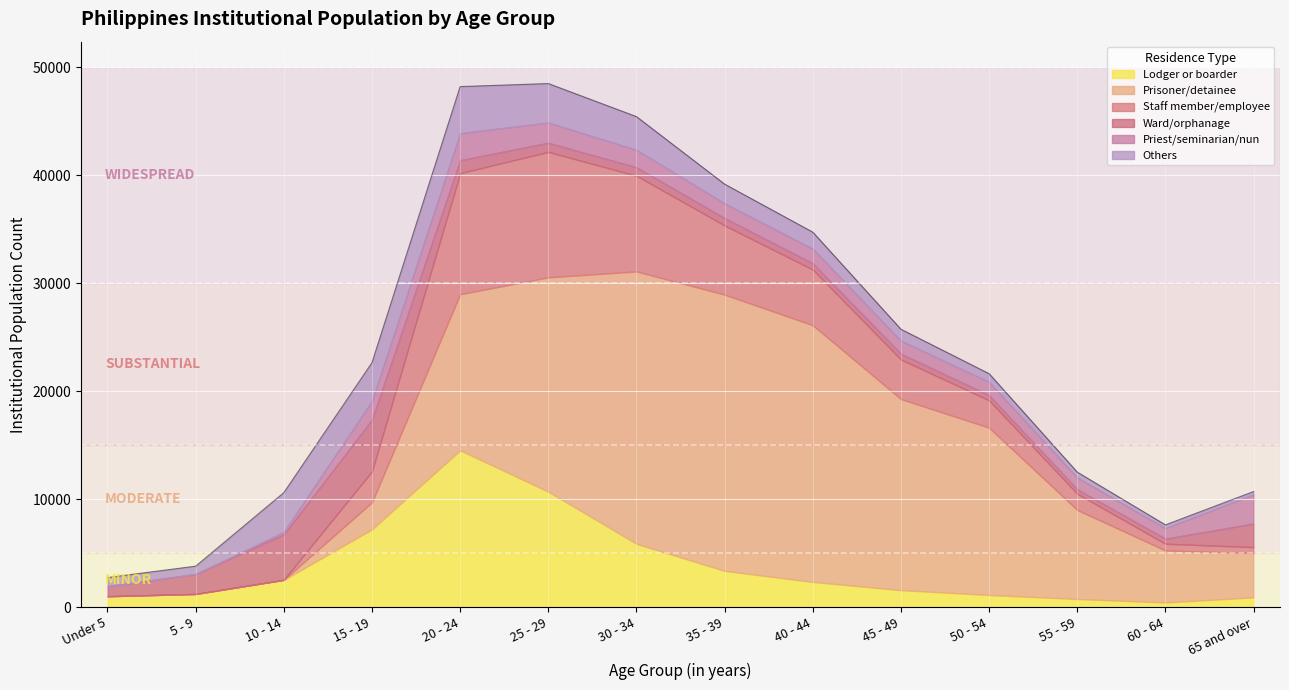

Which series has the largest range (max minus min)?

Prisoner/detainee